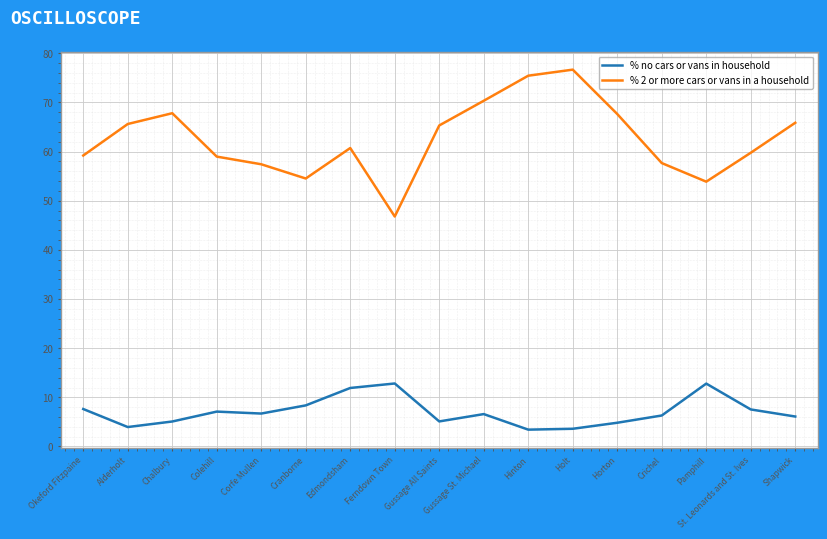

Which series has the widest spread of values?

% 2 or more cars or vans in a household